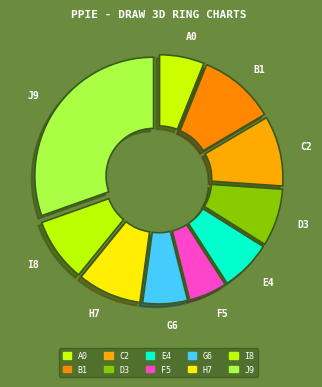

The I8 slice represents 1% of the pie. True or false?

False